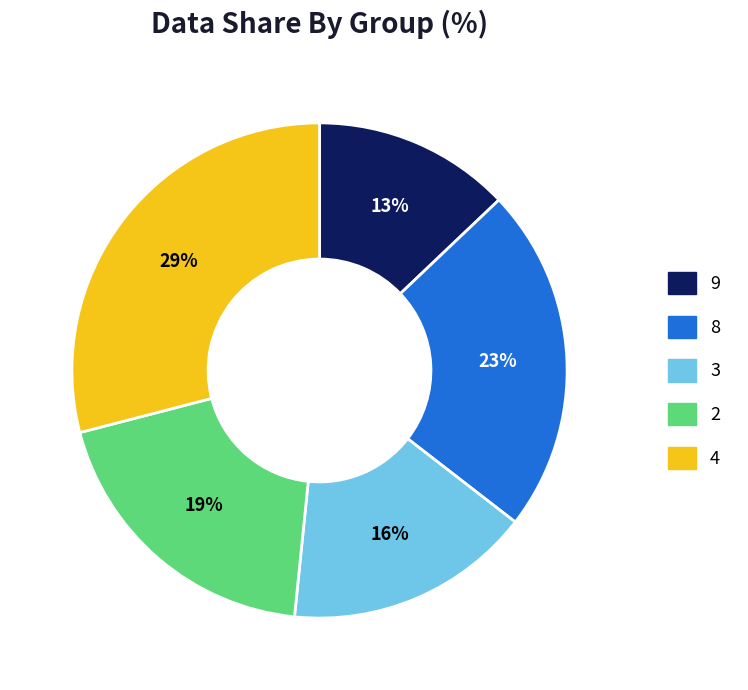

True or false: 9 accounts for 13% of the total.

True